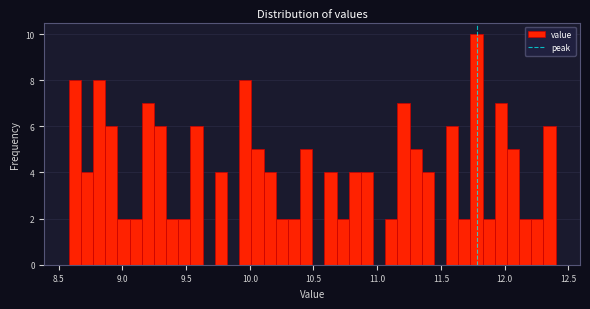

Around what value on the x-axis is the tallest bar? Give the approximate position of its centre, as read against the axis.

11.80